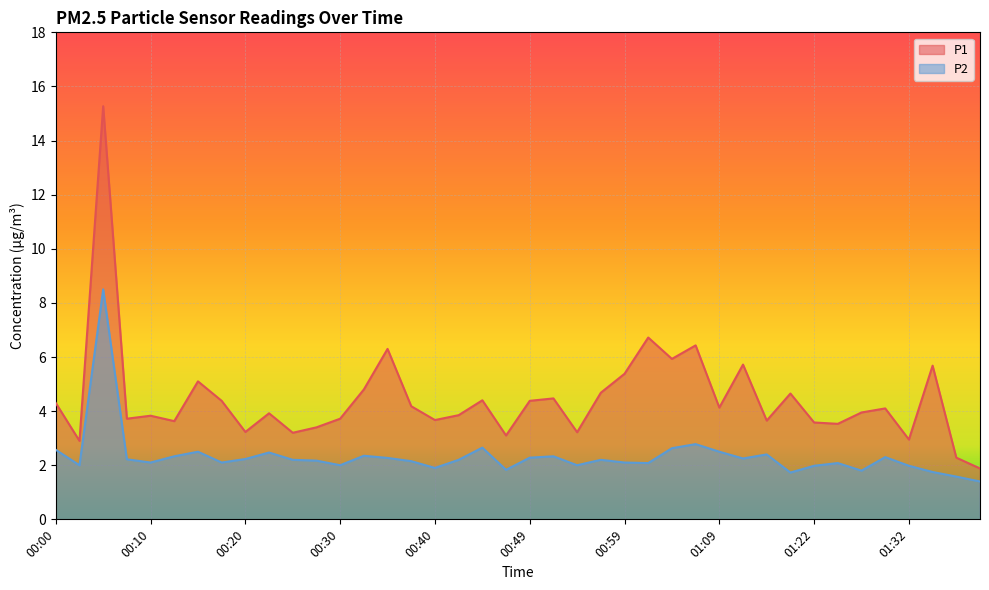

How many categories are shown in the chart?

40